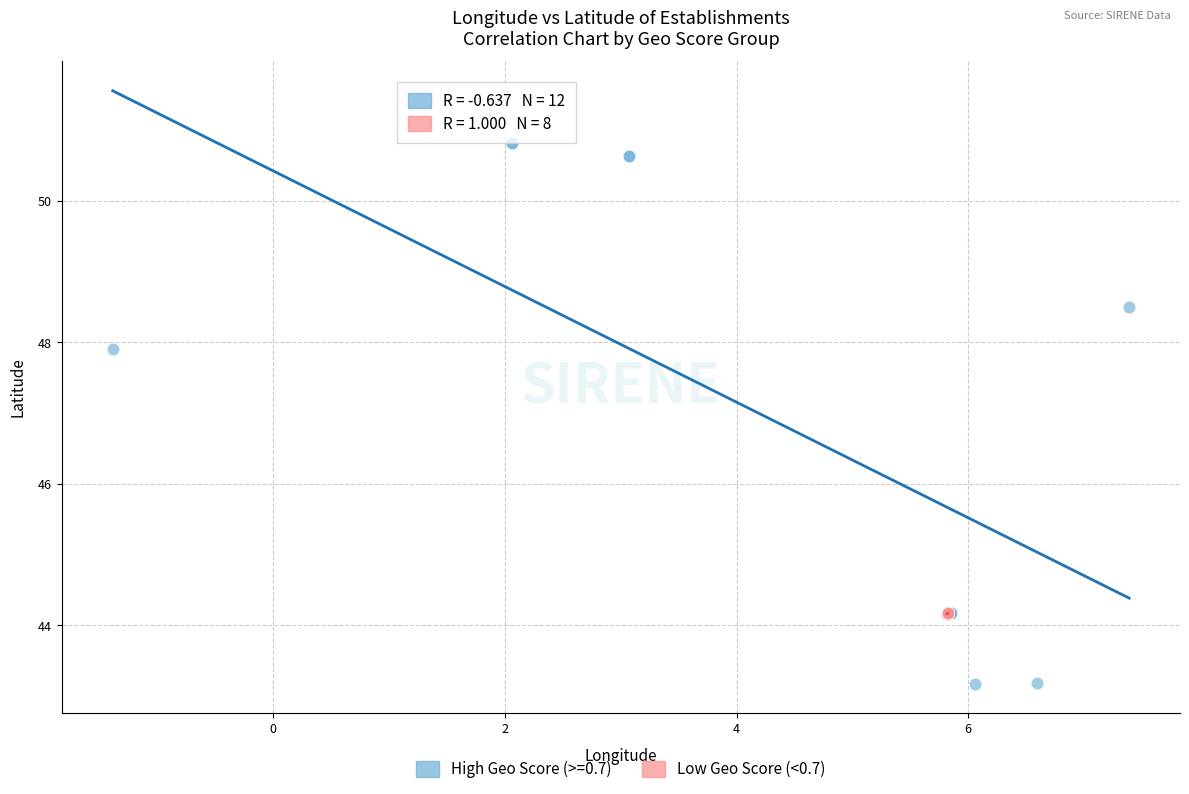

Which series contains the lowest Y value?

High Geo Score (>=0.7)